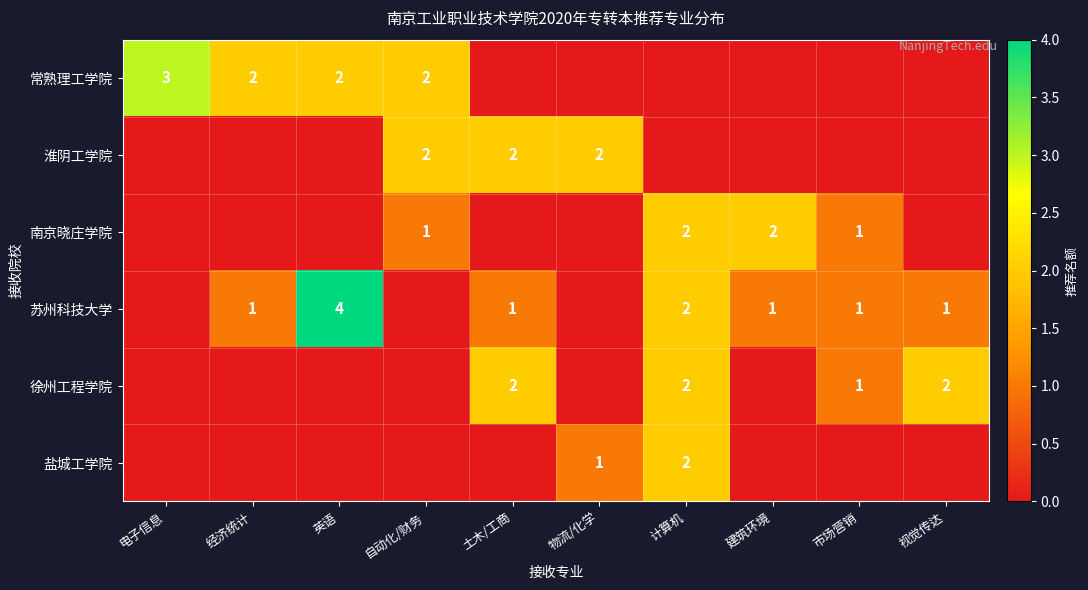

The 苏州科技大学 series shows 1 at 经济统计. True or false?

True